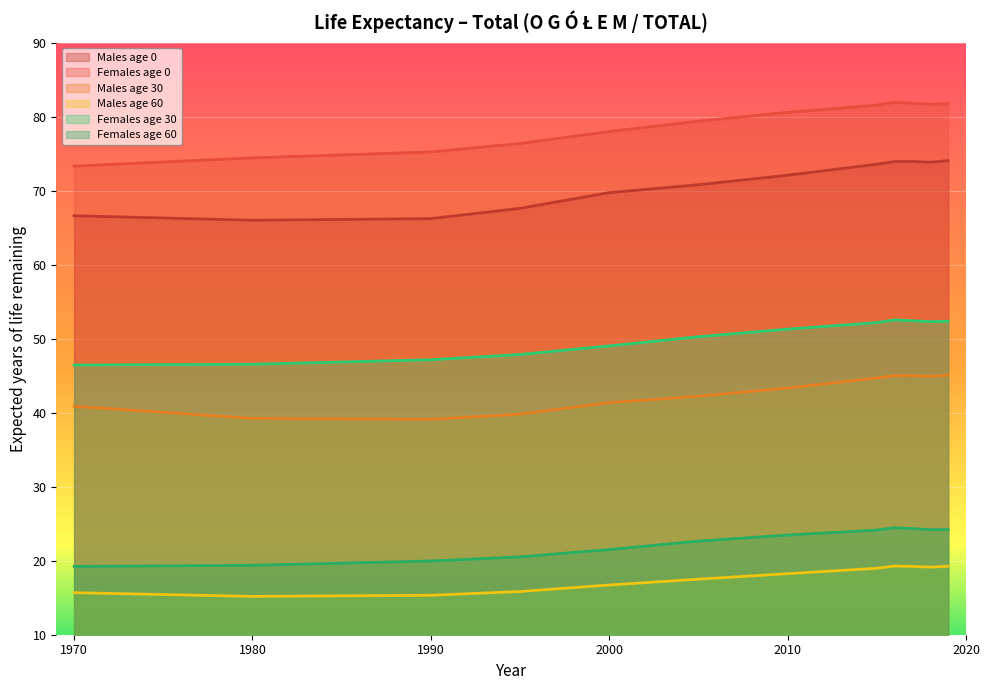

What is the value of the Females age 0 point at the 10th from the left?

81.8